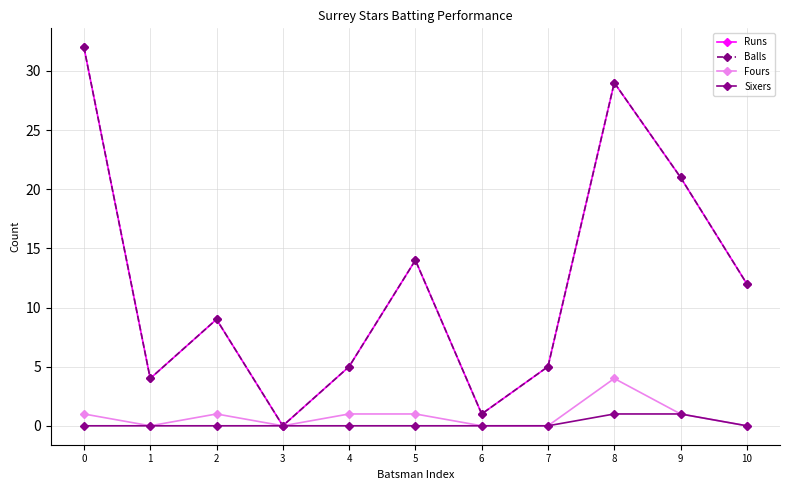

At which label does Fours first exceed 1?

8